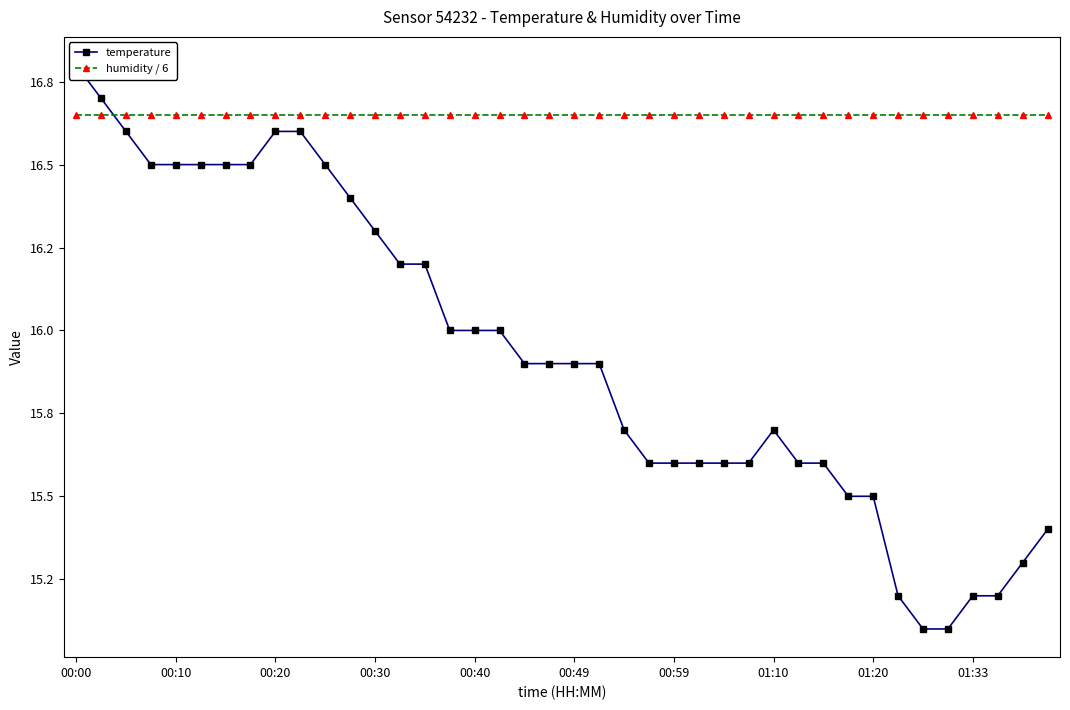

What are all the series names shown in the legend?

temperature, humidity / 6